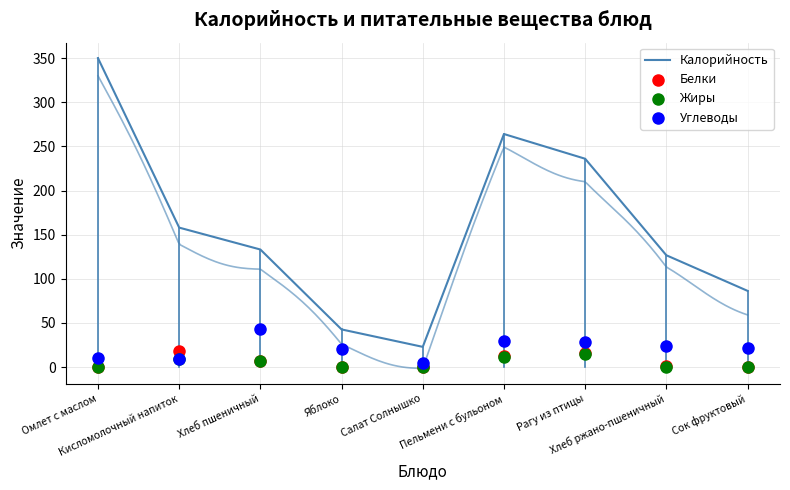

What are all the series names shown in the legend?

Калорийность, Белки, Жиры, Углеводы